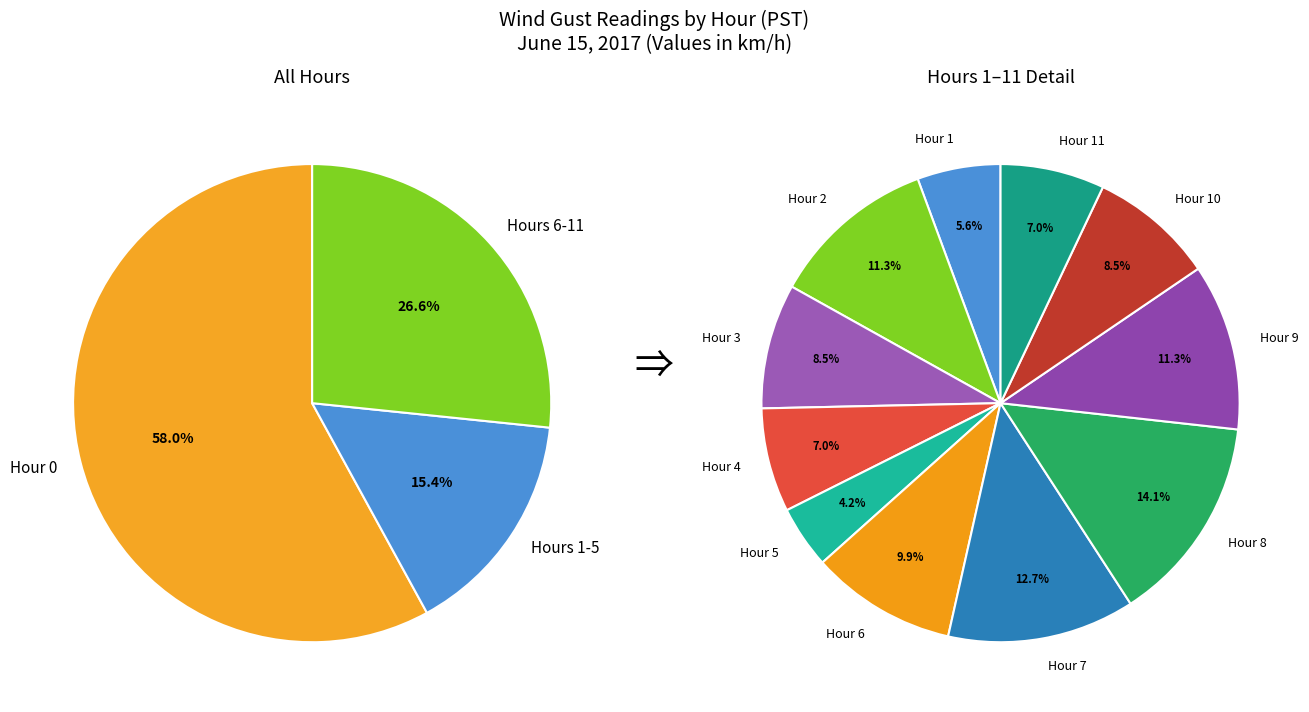

What percentage do Hour 7 and Hour 4 together represent?

8.3%